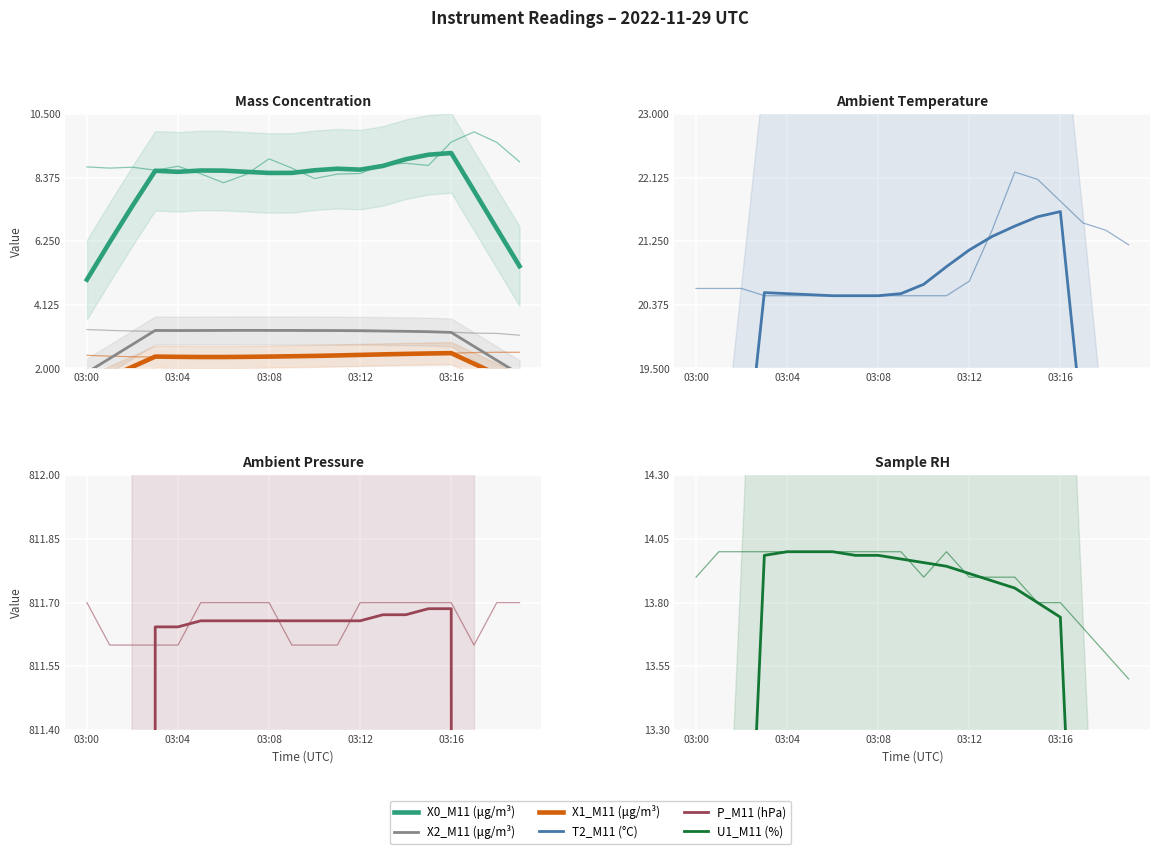

Reading left to right, extract all data points from this chart.

X0_M11 (μg/m³): 5.0	6.2	7.4	8.6	8.6	8.6	8.6	8.6	8.5	8.5	8.6	8.7	8.6	8.8	9.0	9.1	9.2	7.9	6.7	5.4
X2_M11 (μg/m³): 1.9	2.3	2.8	3.3	3.3	3.3	3.3	3.3	3.3	3.3	3.3	3.3	3.3	3.2	3.2	3.2	3.2	2.7	2.3	1.8
X1_M11 (μg/m³): 1.4	1.7	2.1	2.4	2.4	2.4	2.4	2.4	2.4	2.4	2.4	2.4	2.5	2.5	2.5	2.5	2.5	2.2	1.8	1.4
T2_M11 (°C): 11.8	14.7	17.6	20.5	20.5	20.5	20.5	20.5	20.5	20.5	20.7	20.9	21.1	21.3	21.5	21.6	21.7	18.6	15.4	12.3
P_M11 (hPa): 463.8	579.7	695.7	811.6	811.6	811.7	811.7	811.7	811.7	811.7	811.7	811.7	811.7	811.7	811.7	811.7	811.7	695.7	579.8	463.8
U1_M11 (%): 8.0	10.0	12.0	14.0	14.0	14.0	14.0	14.0	14.0	14.0	14.0	13.9	13.9	13.9	13.9	13.8	13.7	11.8	9.8	7.8